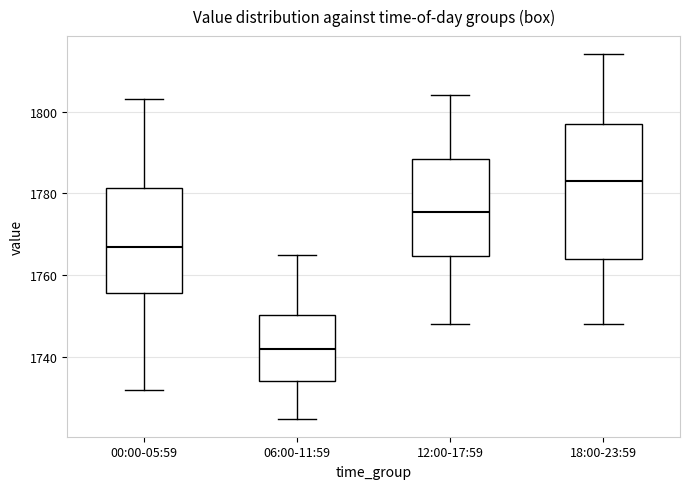

Reading left to right, read every box against the y-axis: the position of its median line, the range the box covers, and the ends of its whiskers. The values are not printed on the chart, so give them approximately, as read against the axis.

00:00-05:59: median 1768, box 1756 to 1782, whiskers 1732 to 1804
06:00-11:59: median 1742, box 1734 to 1750, whiskers 1726 to 1766
12:00-17:59: median 1776, box 1764 to 1788, whiskers 1748 to 1804
18:00-23:59: median 1784, box 1764 to 1798, whiskers 1748 to 1814